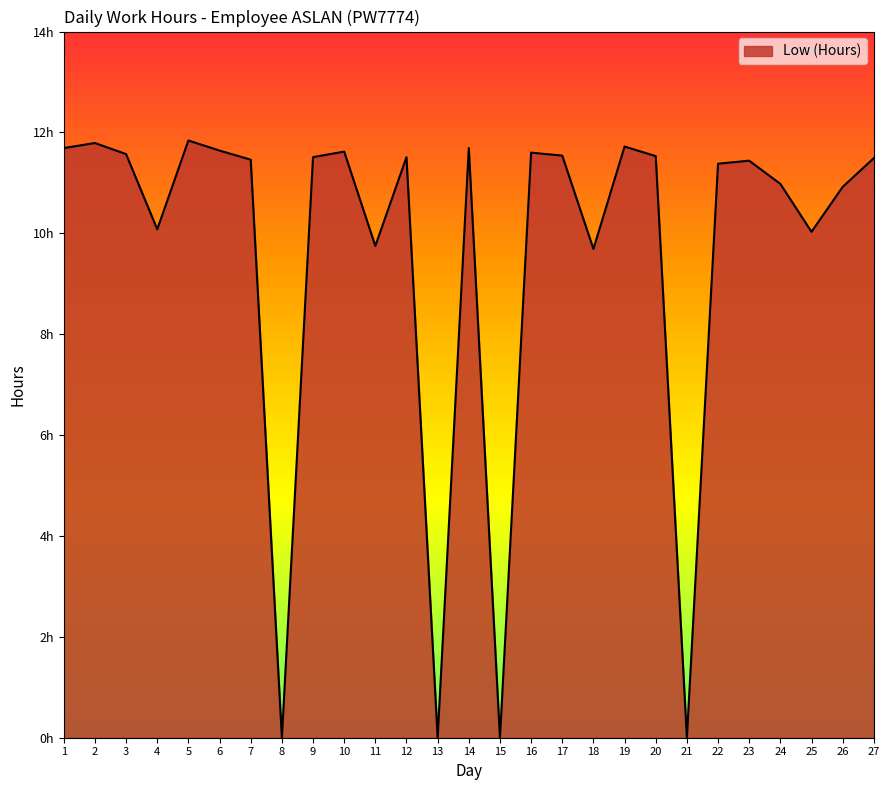

Rank the categories by value from highest to lowest.

5, 2, 19, 1, 14, 6, 10, 16, 3, 17, 20, 9, 12, 27, 7, 23, 22, 24, 26, 4, 25, 11, 18, 8, 13, 15, 21